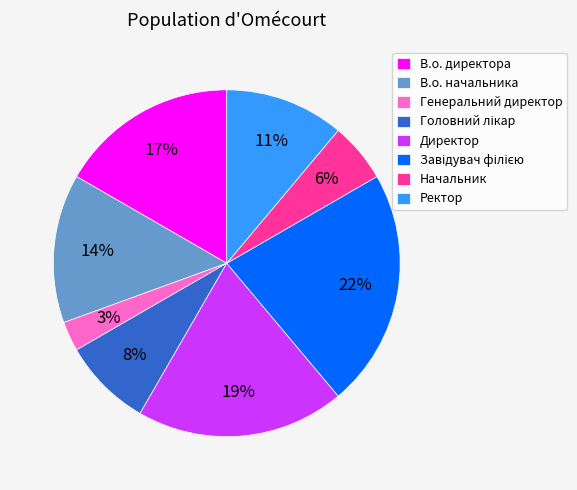

Is it true that Генеральний директор is 3% of the pie?

True